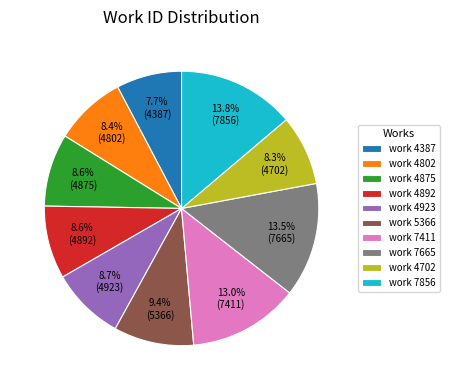

Does work 4702 account for over 50% of the chart?

No